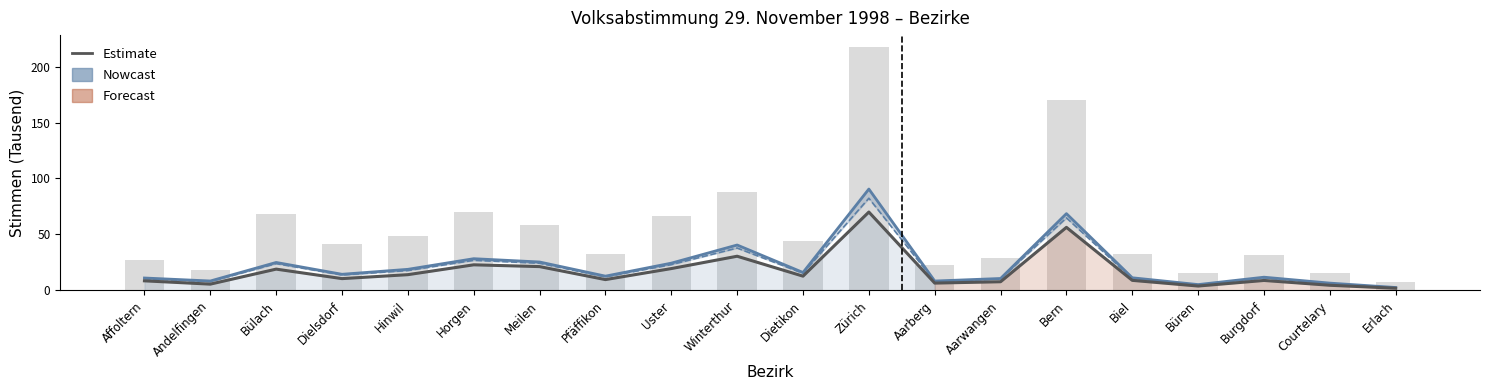

At how many categories does at least one series exceed 46?

8